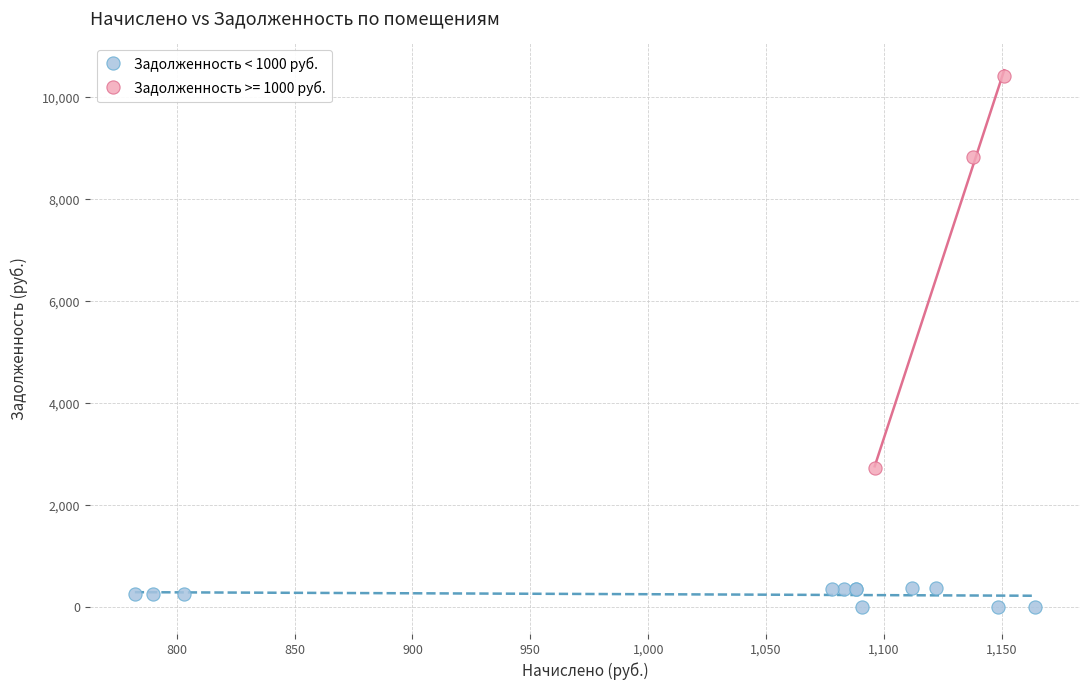

Which series has the widest spread of Y values?

Задолженность >= 1000 руб.